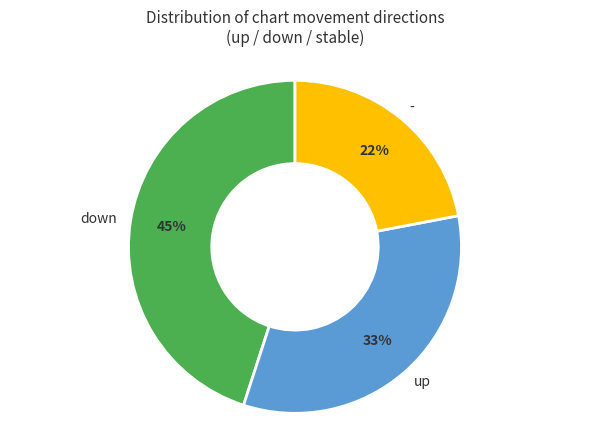

What is the ratio of the value at up to the value at down?

0.7